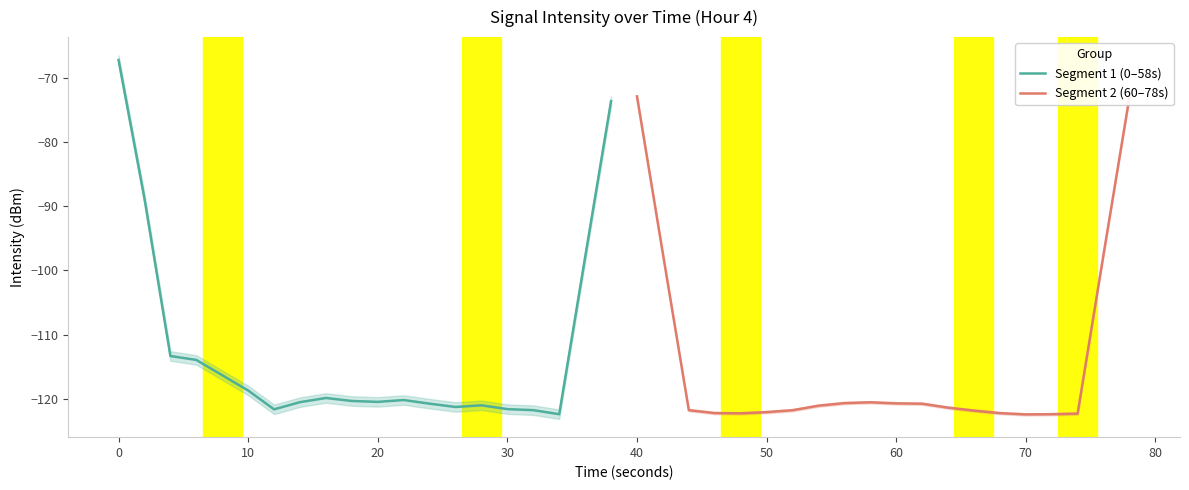

What is the highest value of the Segment 2 (60–78s) series?

-72.9